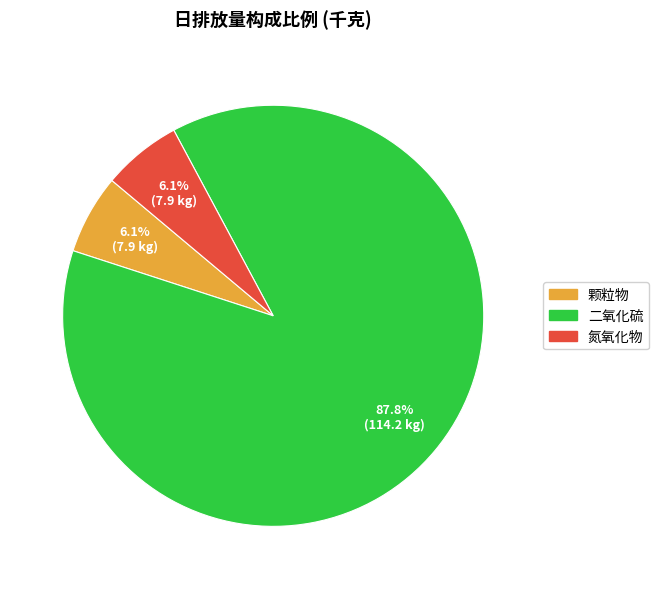

To the nearest percent, what is the average slice percentage?

33%